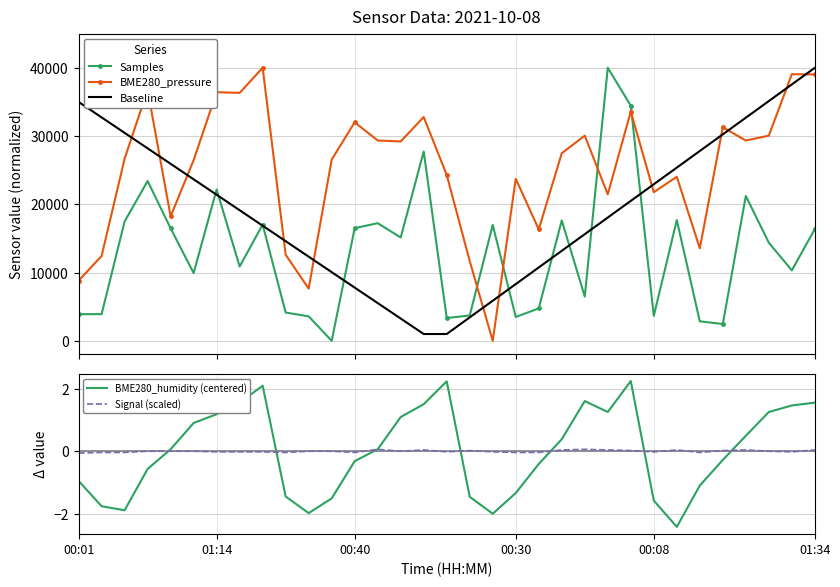

How many values in BME280_pressure are above zero?

32